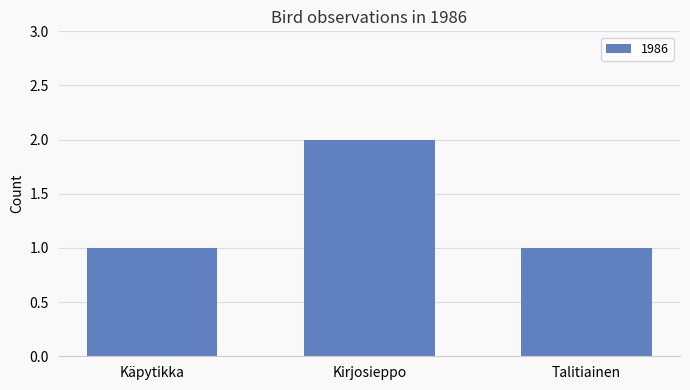

What is the greatest value displayed?

2